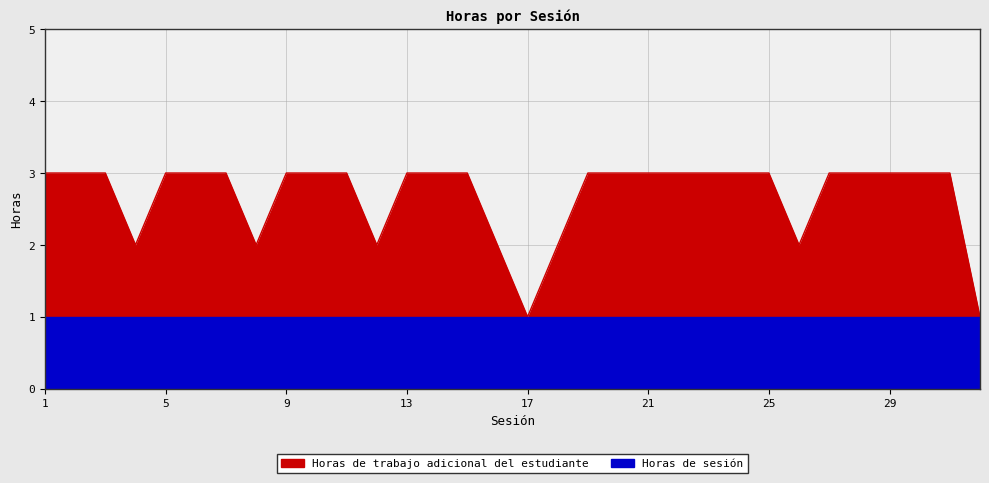

Which has a higher value, 21 or 32?

21